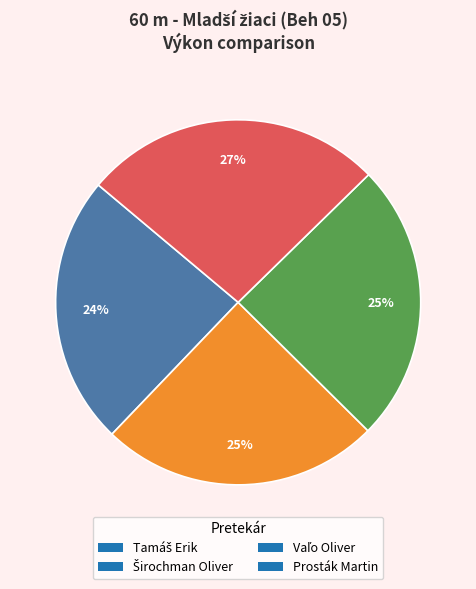

Is it true that Prosták Martin is 27% of the pie?

True